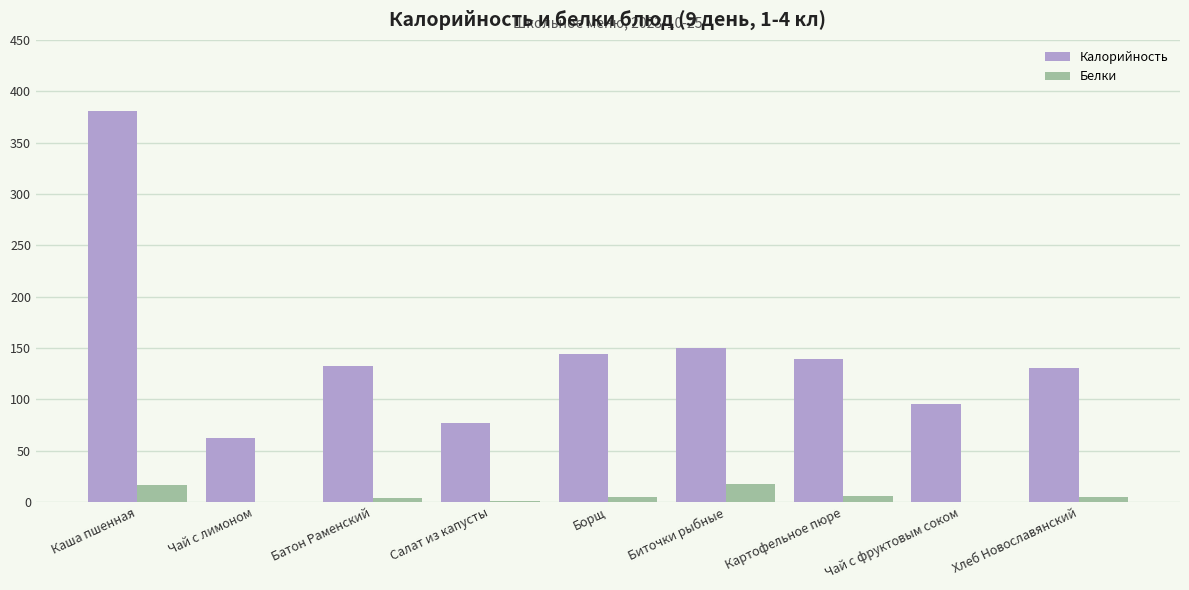

Which series has the largest total across all categories?

Калорийность